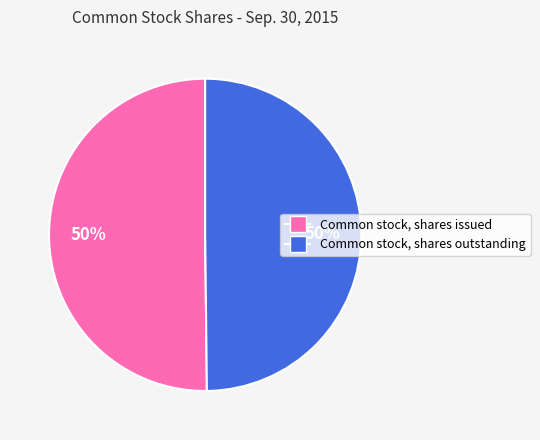

Approximately how many times larger is the value at Common stock, shares issued compared to Common stock, shares outstanding?

1.0